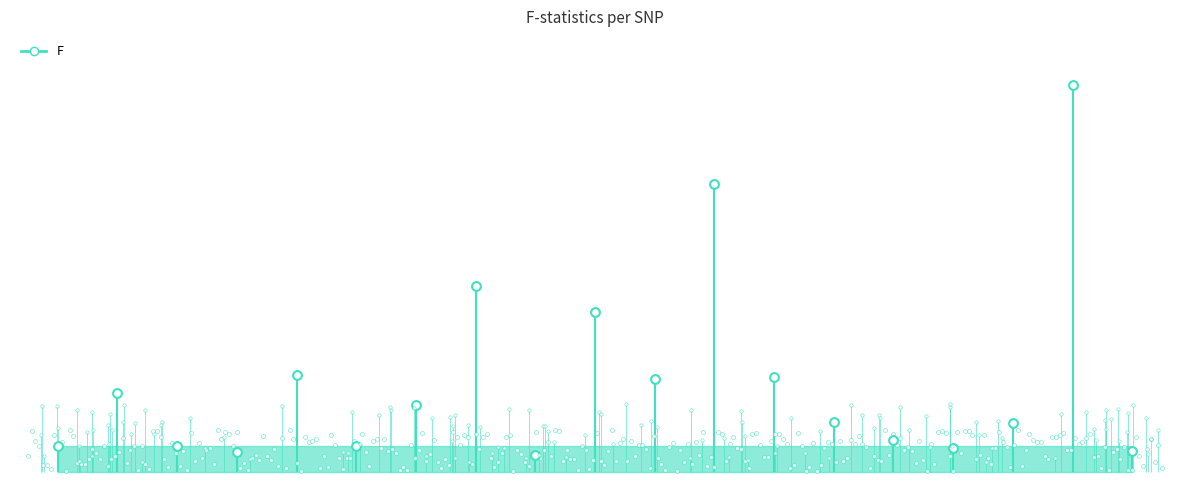

Which has a higher value, rs1974771 or rs2035562?

rs2035562